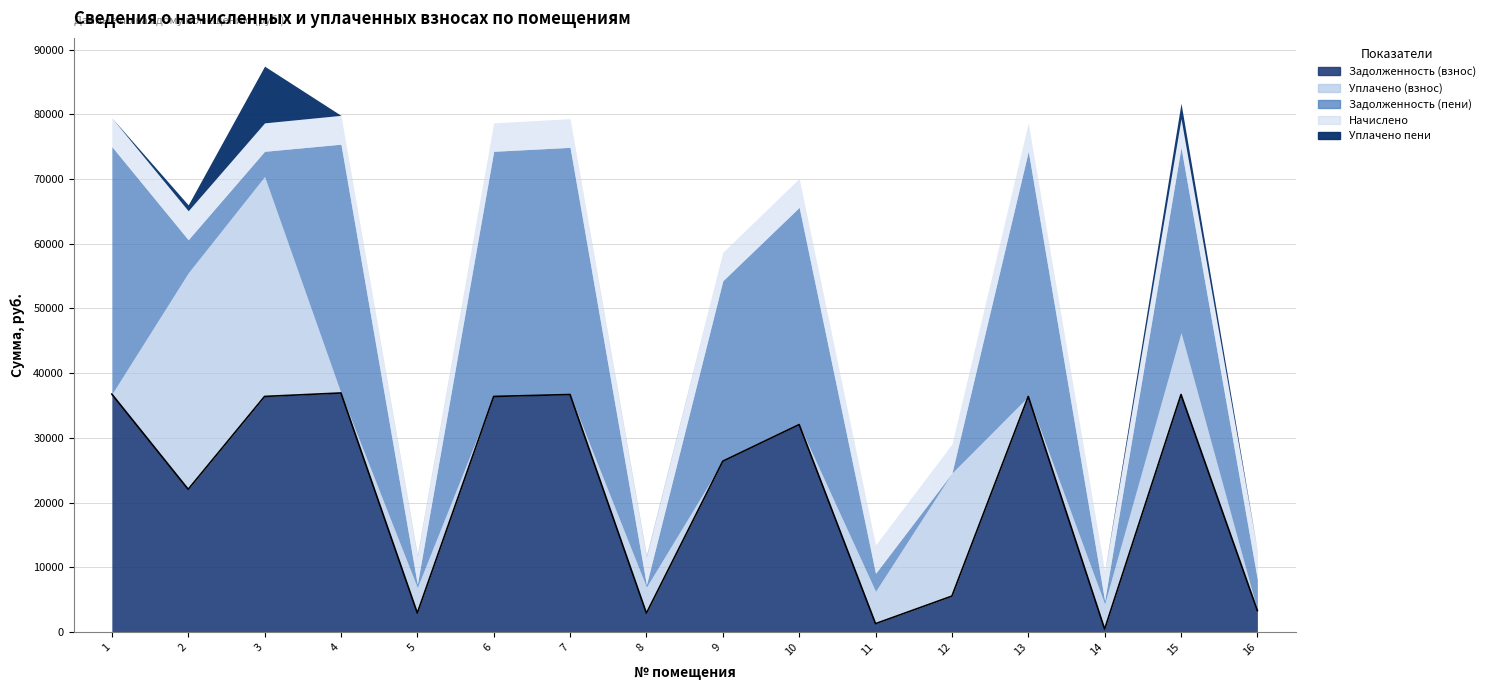

How many lines are shown in the chart?

5